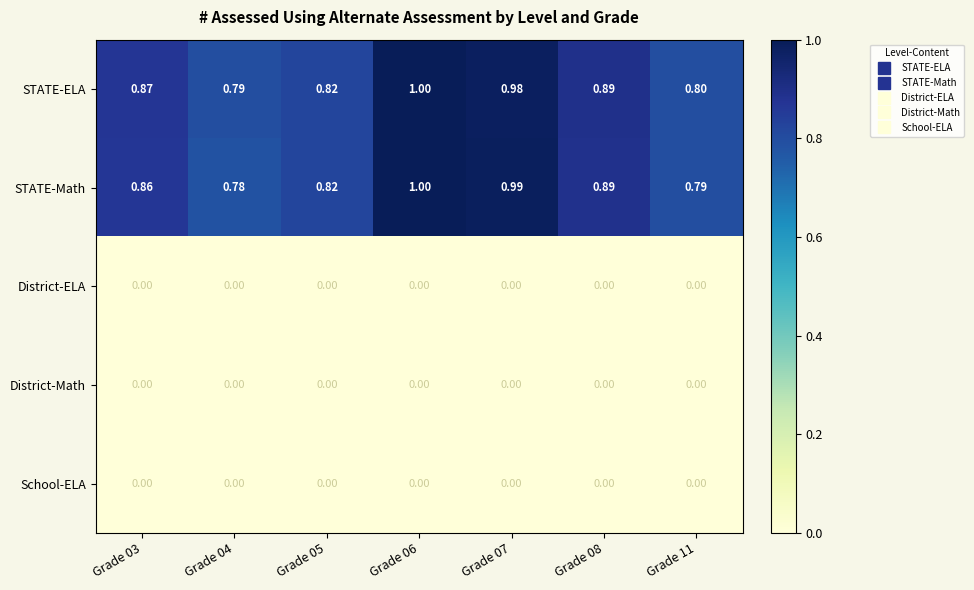

Between Grade 03 and Grade 05, which series saw the biggest shift?

STATE-ELA